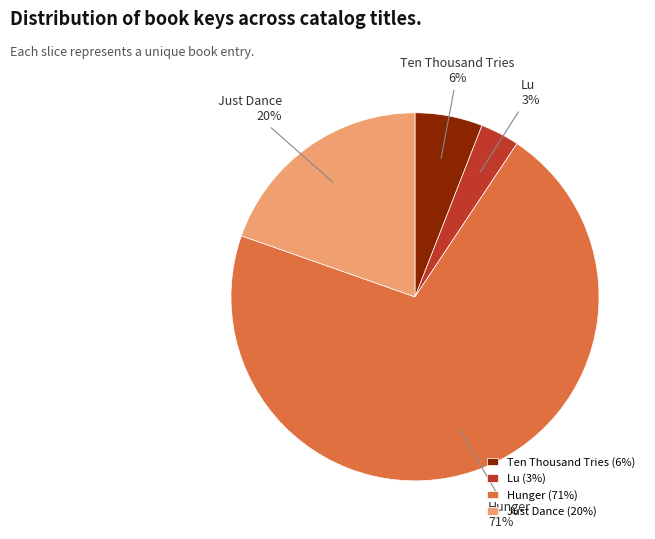

Rank the categories by value from lowest to highest.

Lu, Ten Thousand Tries, Just Dance, Hunger